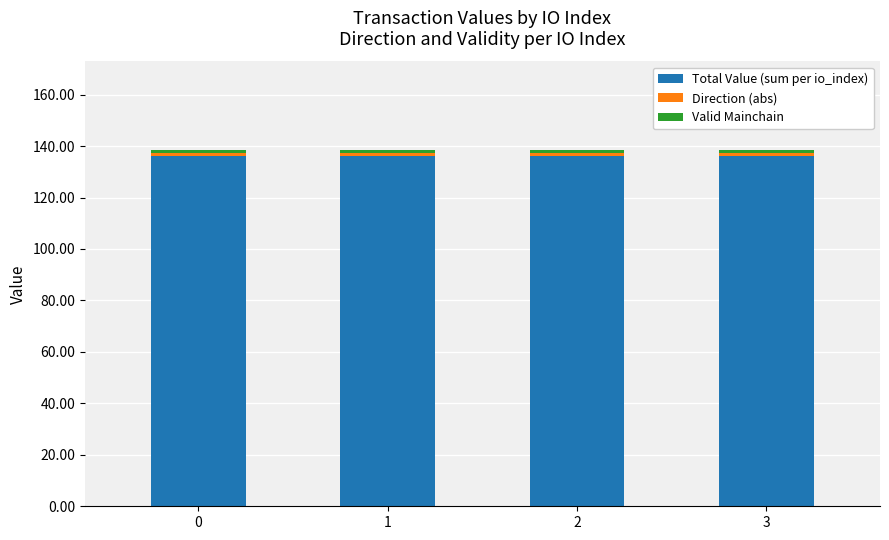

What is the sum of all Total Value (sum per io_index) values?

545.2